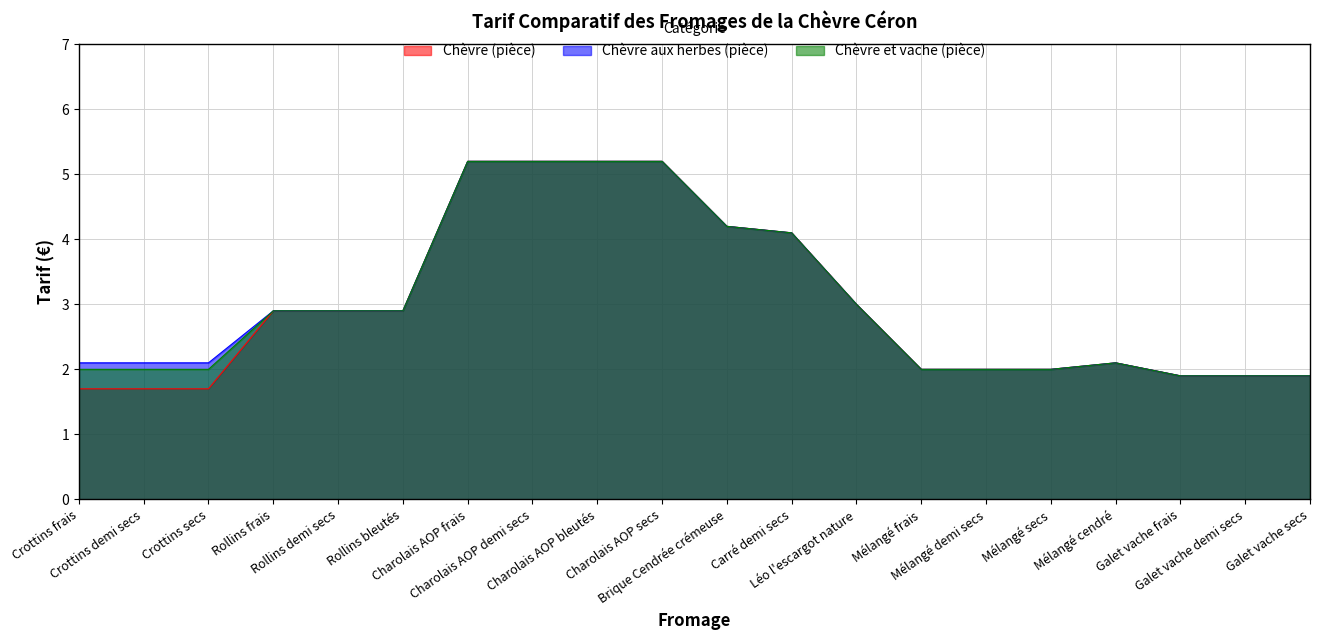

Count the number of data series in this chart.

3